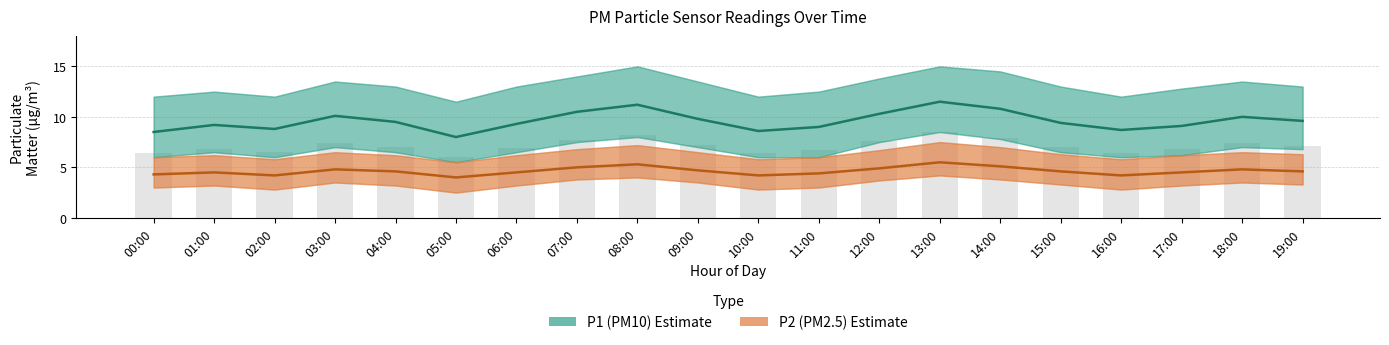

Reading right to left, extract all data points from this chart.

P1 (PM10): 19:00=9.6	18:00=10.0	17:00=9.1	16:00=8.7	15:00=9.4	14:00=10.8	13:00=11.5	12:00=10.3	11:00=9.0	10:00=8.6	09:00=9.8	08:00=11.2	07:00=10.5	06:00=9.3	05:00=8.0	04:00=9.5	03:00=10.1	02:00=8.8	01:00=9.2	00:00=8.5
P2 (PM2.5): 19:00=4.6	18:00=4.8	17:00=4.5	16:00=4.2	15:00=4.6	14:00=5.1	13:00=5.5	12:00=4.9	11:00=4.4	10:00=4.2	09:00=4.7	08:00=5.3	07:00=5.0	06:00=4.5	05:00=4.0	04:00=4.6	03:00=4.8	02:00=4.2	01:00=4.5	00:00=4.3